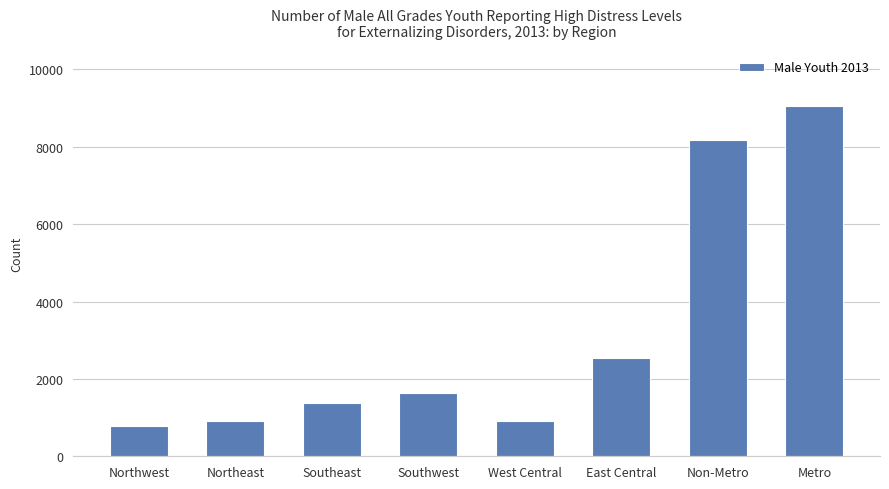

What is the value of the 6th bar from the left?

2550